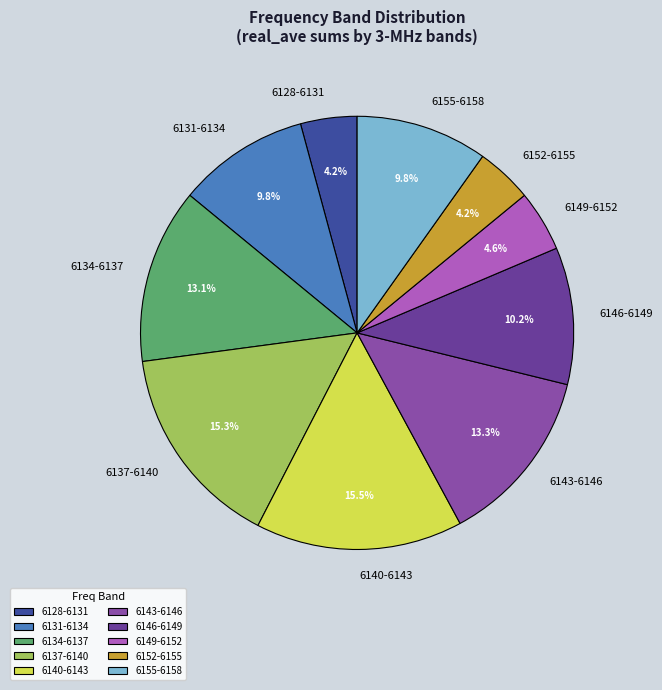

Is there a majority slice in this chart?

No